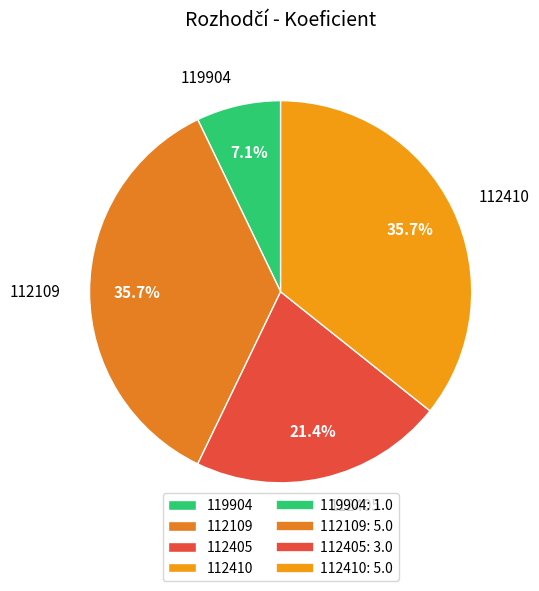

Count the number of slices in the pie.

4